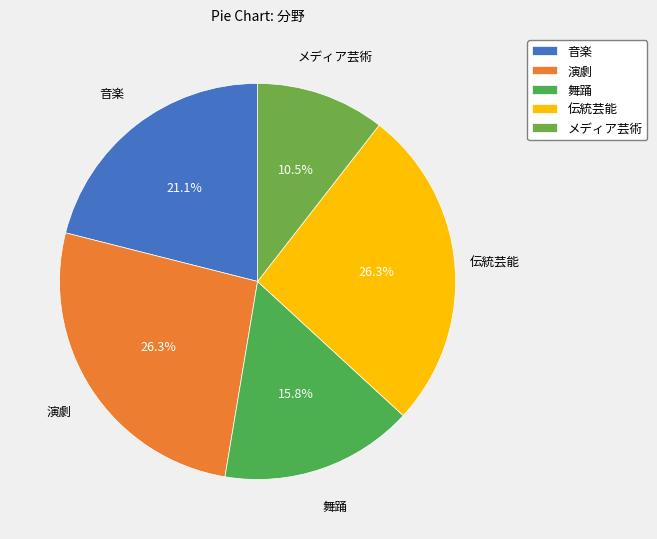

The 音楽 slice represents 33% of the pie. True or false?

False